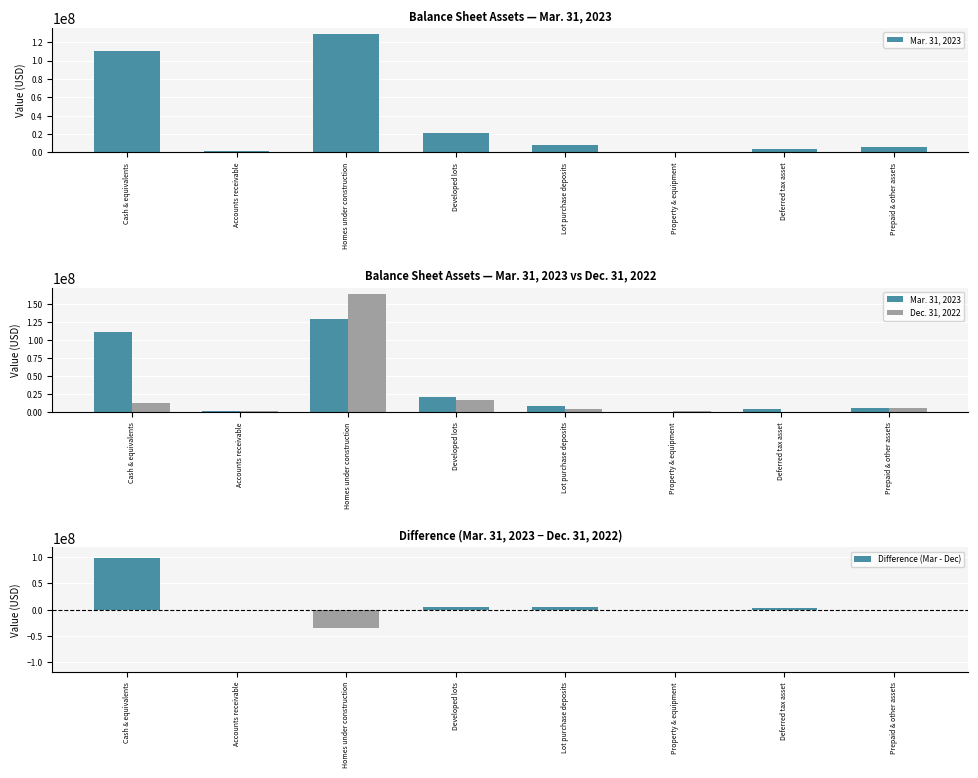

What is the total value across all series at Accounts receivable?

3386128